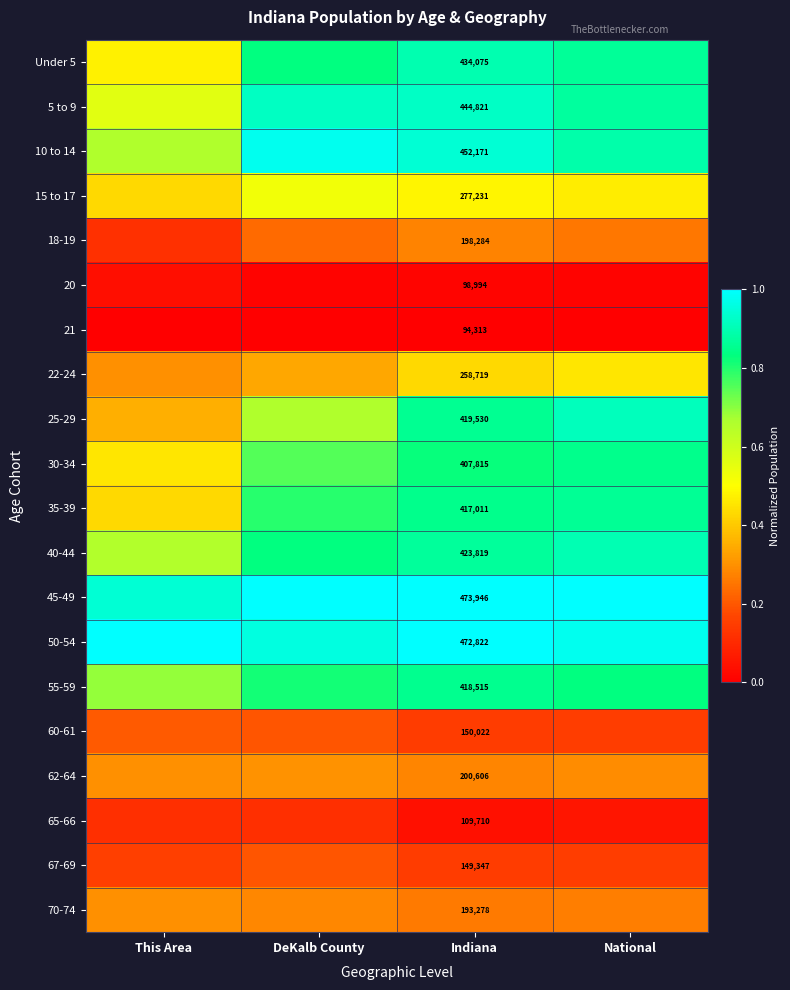

Which category has the lowest value across all series?

This Area